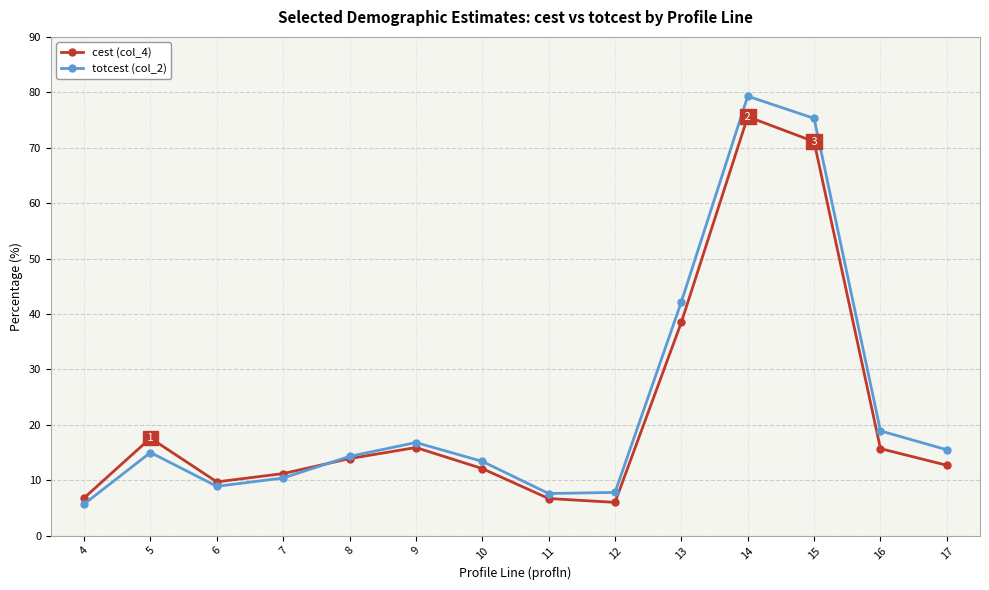

What is the greatest value displayed?

79.3